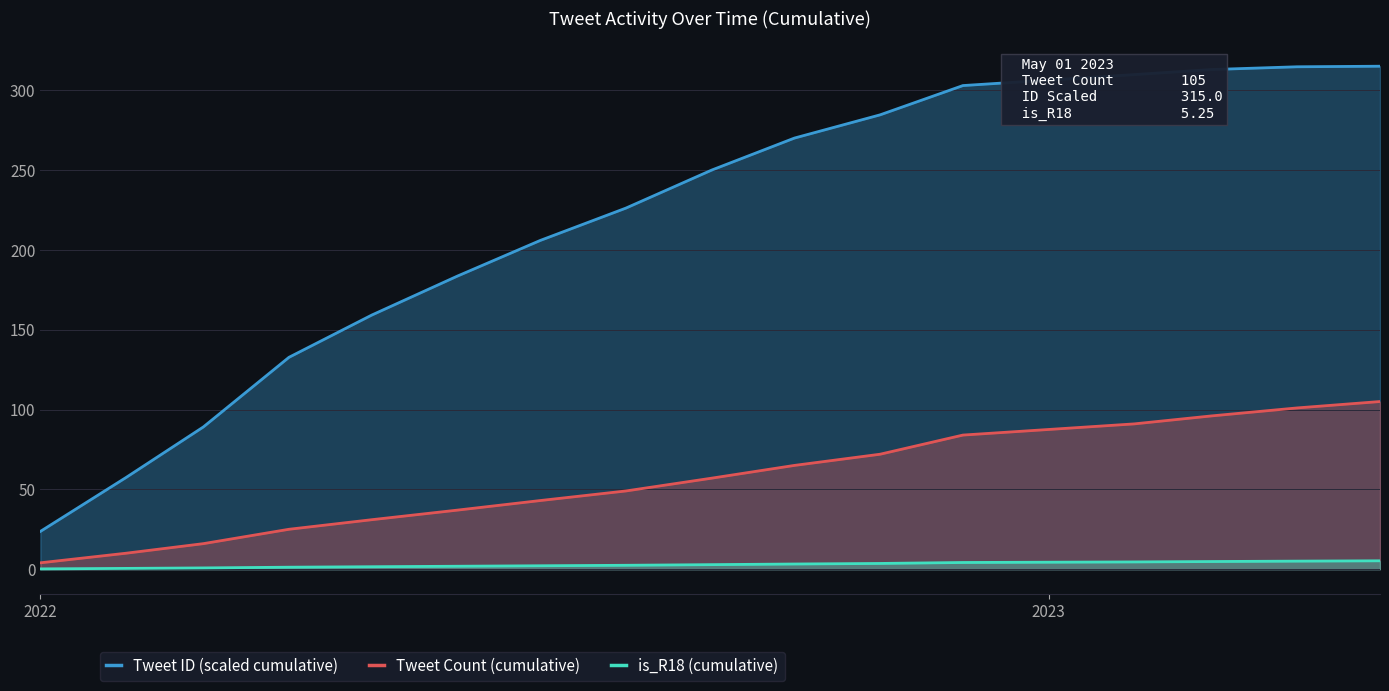

Which series has the largest total across all categories?

Tweet ID (scaled cumulative)